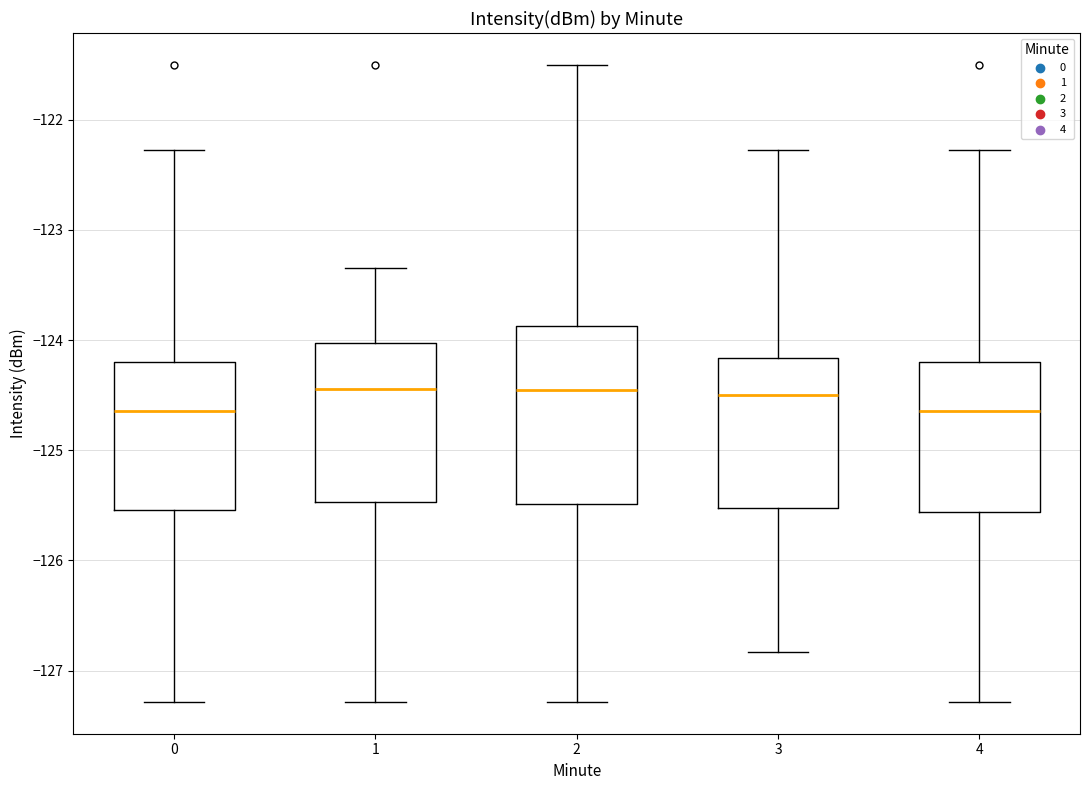

Where does the lower whisker of the box at x = 2 end on the y-axis? The values are not printed on the chart, so give them approximately, as read against the axis.

-127.3